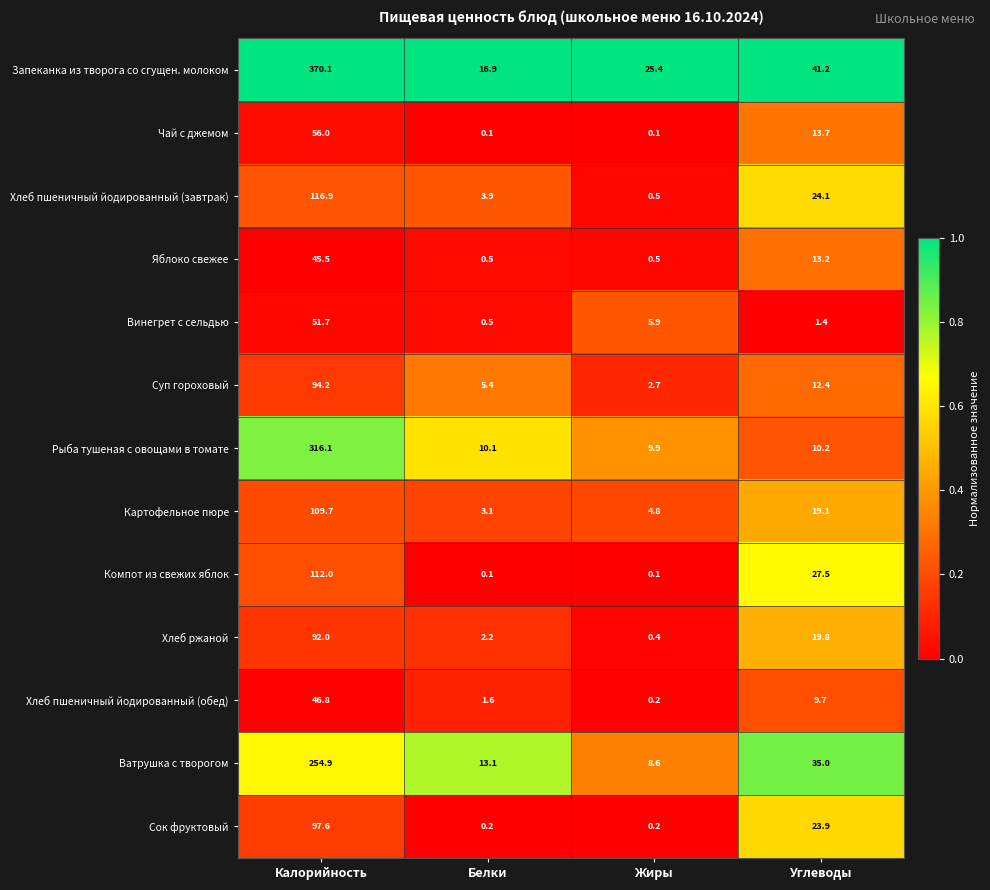

Is it true that Компот из свежих яблок equals 42.9 at Углеводы?

False